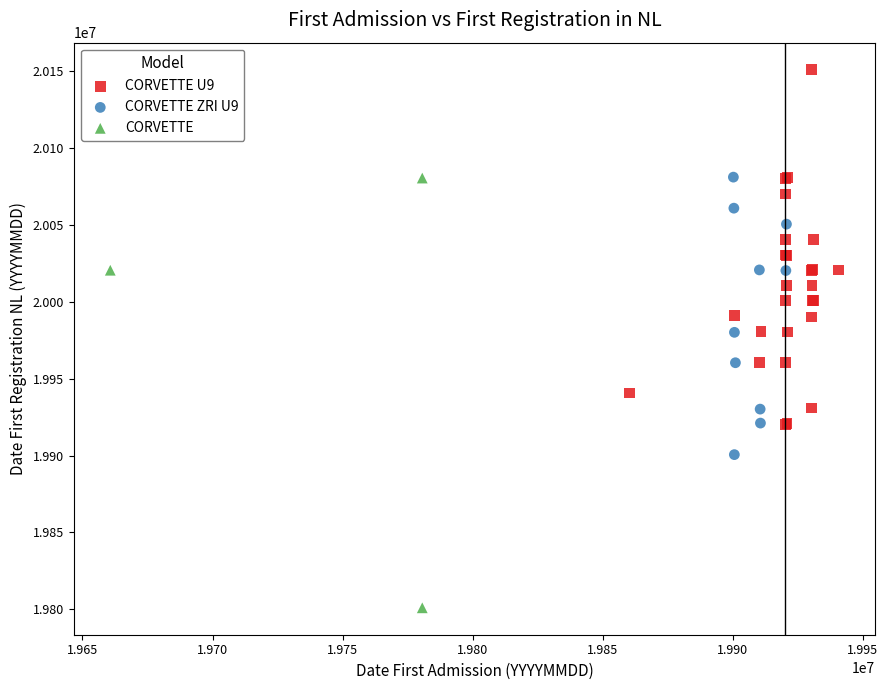

Which series reaches the minimum Y coordinate?

CORVETTE